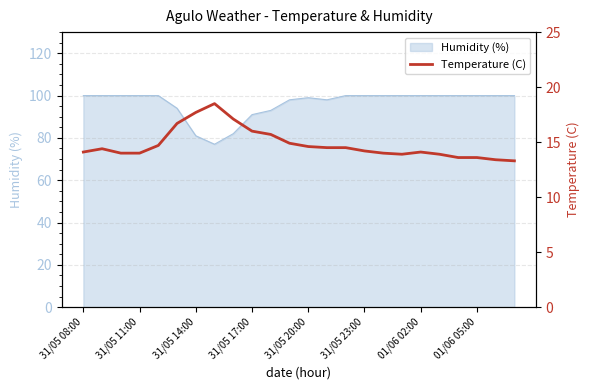

What is the minimum value shown in the chart?

13.3